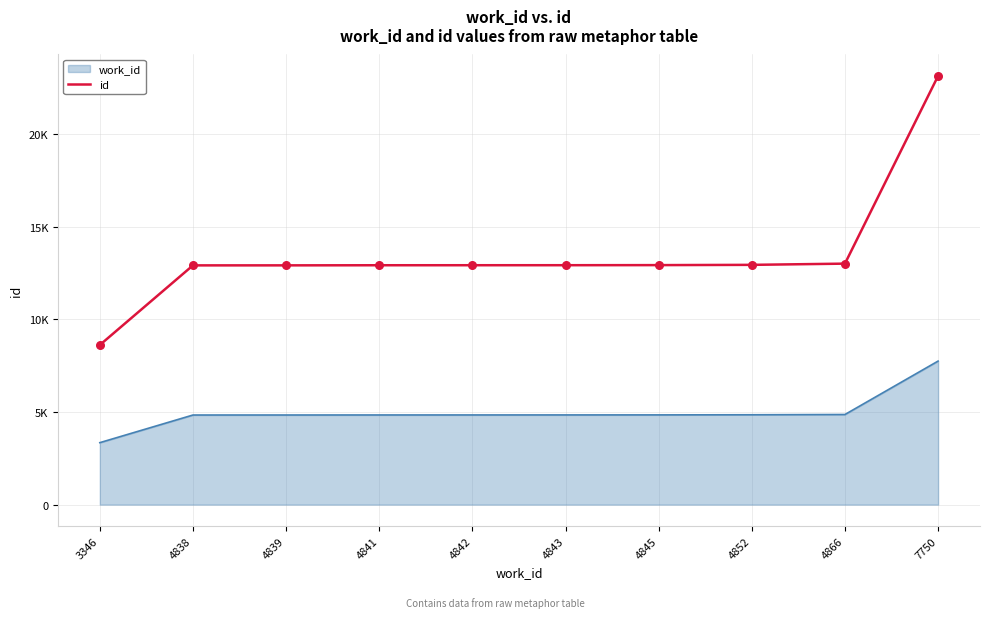

What are all the series names shown in the legend?

work_id, id